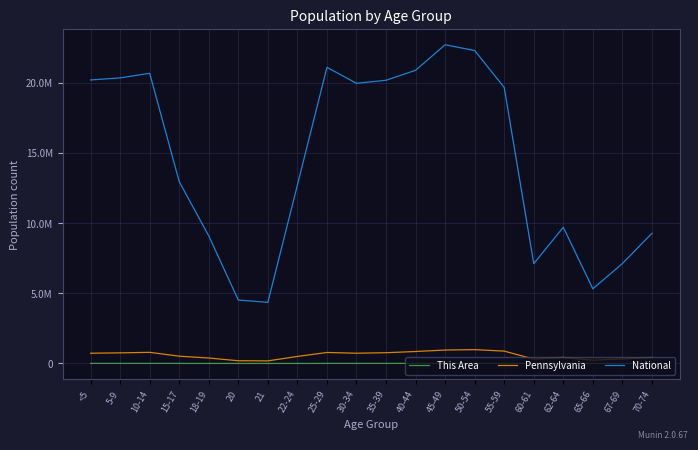

Which category has the lowest value across all series?

21